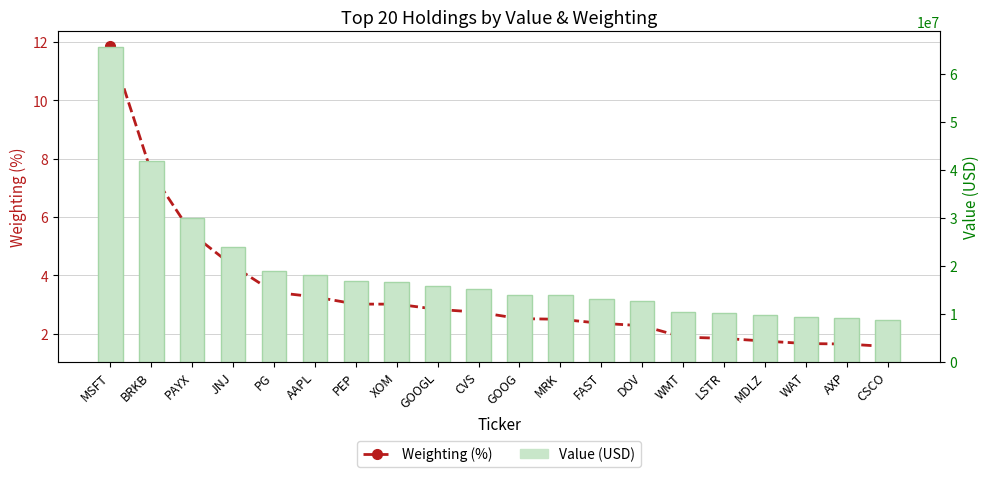

Are the bars horizontal?

No